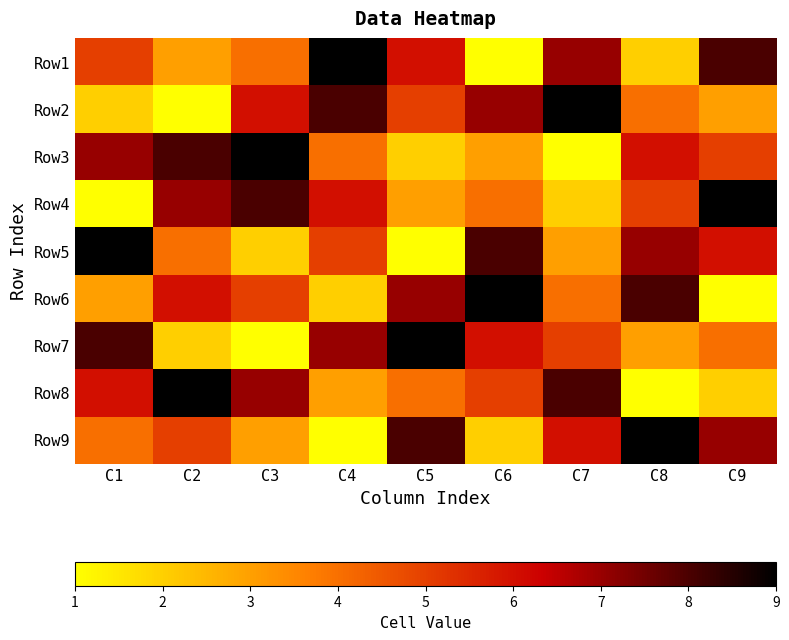

Between C2 and C1, which is larger?

C1